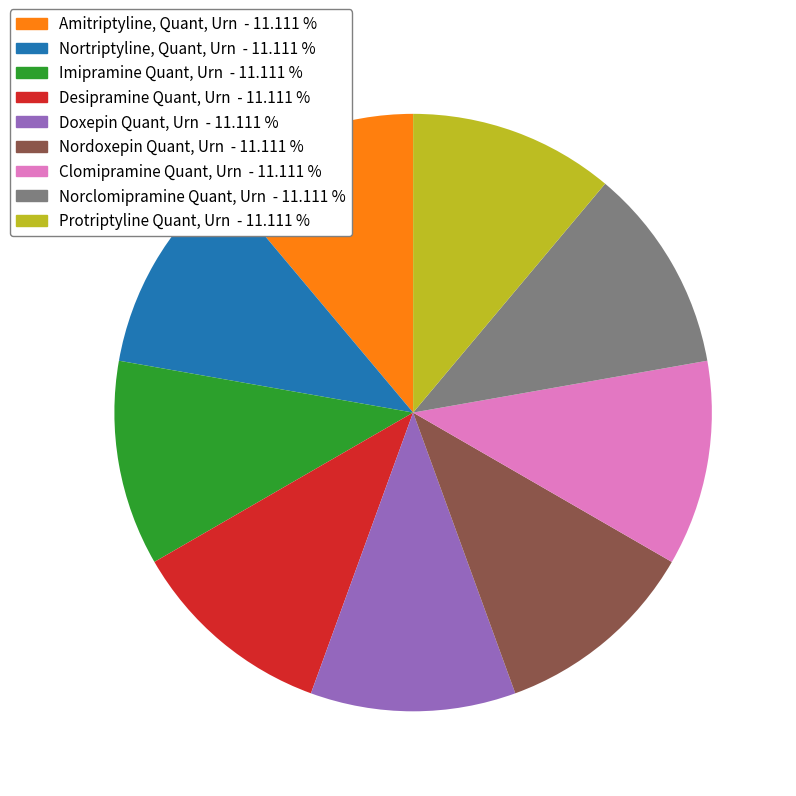

What is the ratio of the value at Clomipramine Quant, Urn - 11.111 % to the value at Nordoxepin Quant, Urn - 11.111 %?

1.0